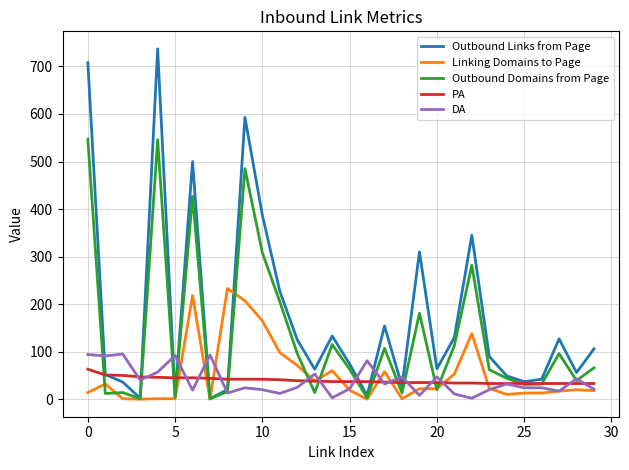

Which series has the largest total across all categories?

Outbound Links from Page